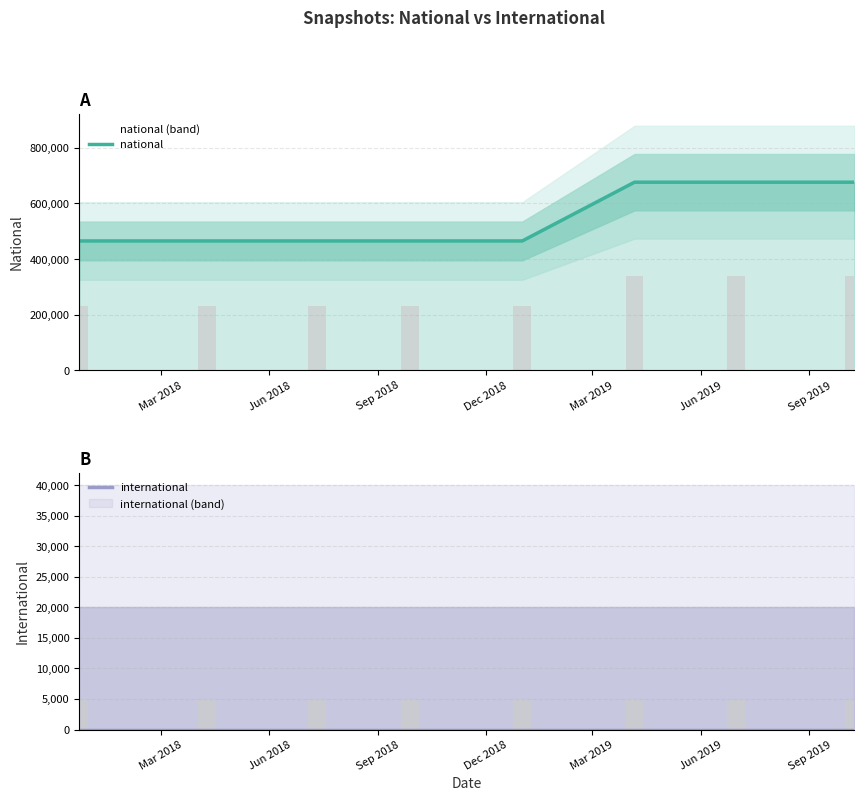

At which category is the sum across all series the highest?

Mar 2019